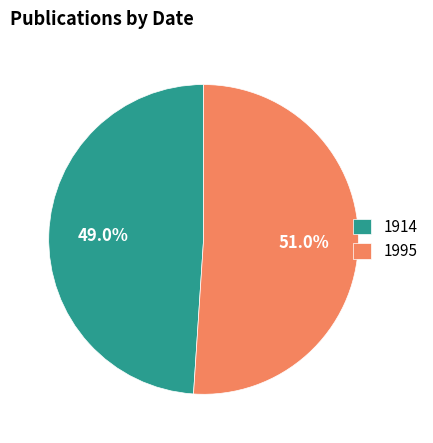

What is the smallest slice in the pie chart?

1914